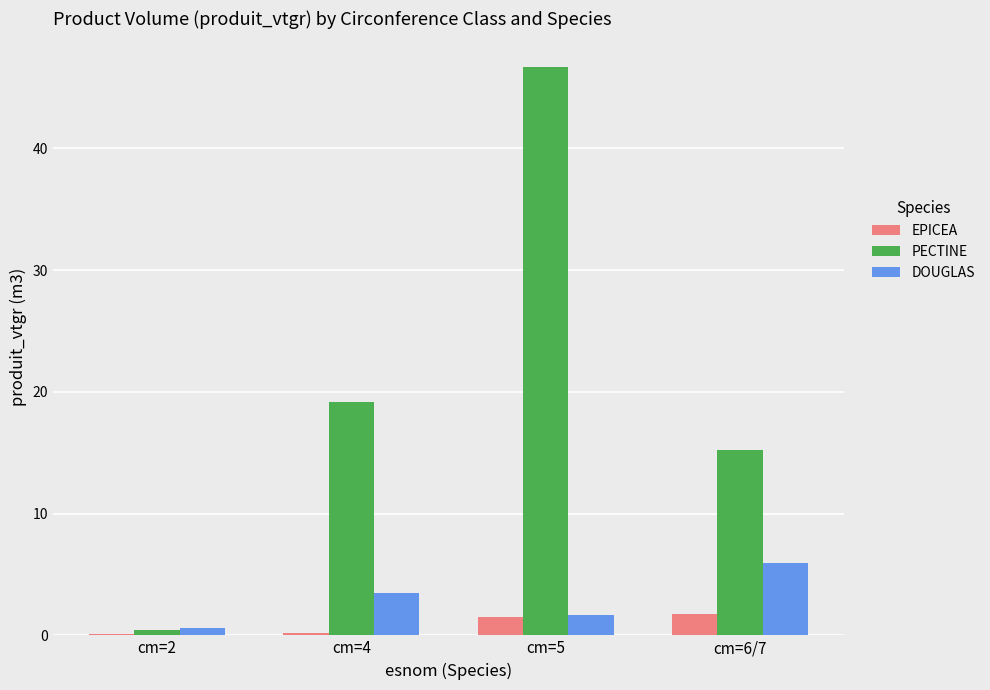

What is the sum of the DOUGLAS values at cm=2 and cm=5?

2.2